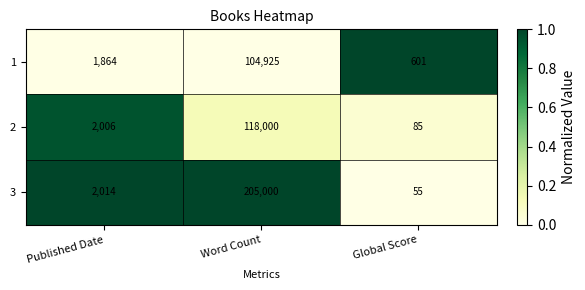

The 1 series shows 601 at Global Score. True or false?

True